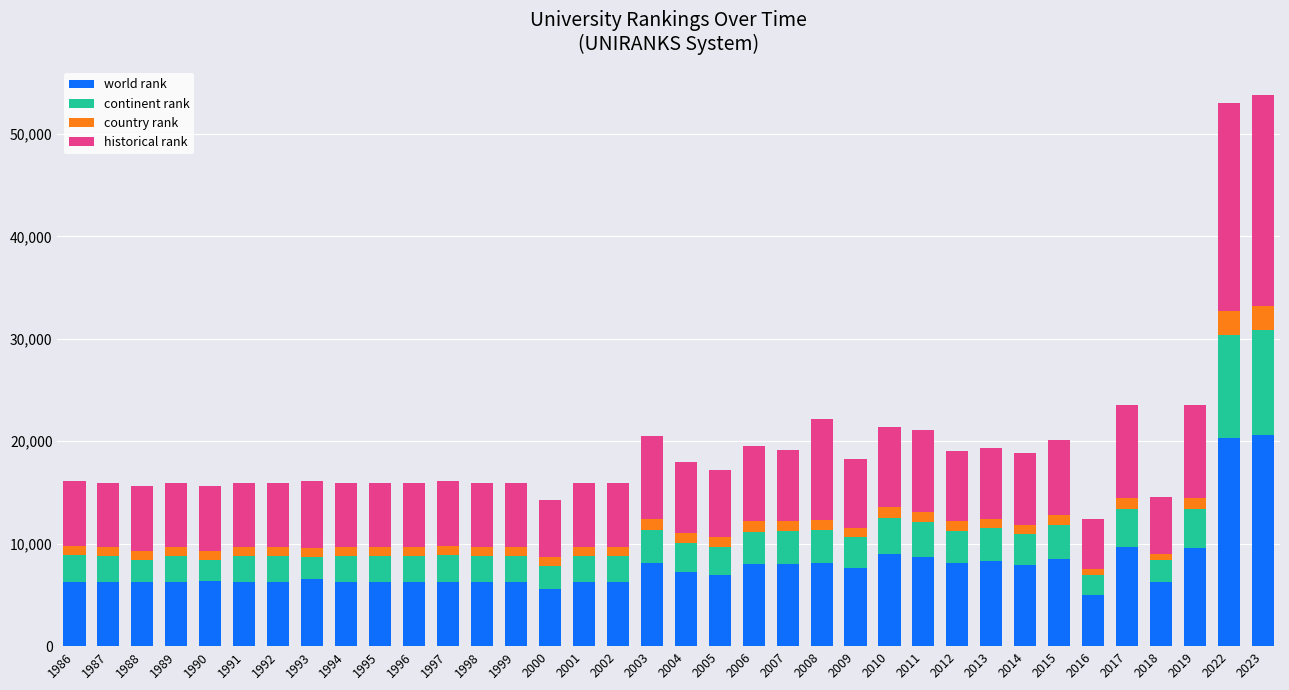

At which label does world rank reach its minimum?

2016